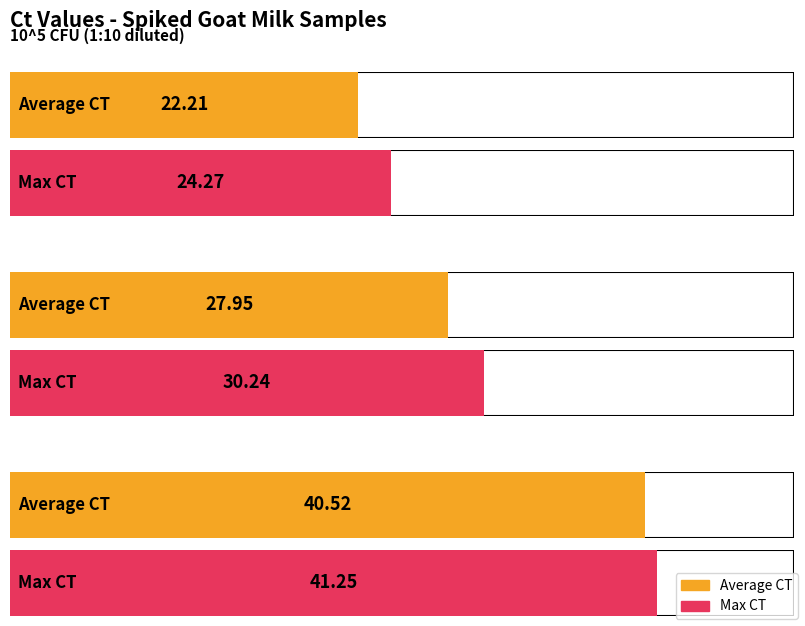

How many groups of bars are there?

3